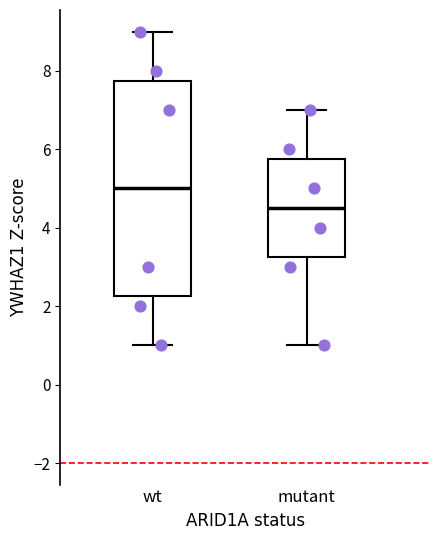

Reading left to right, read every box against the y-axis: the position of its median line, the range the box covers, and the ends of its whiskers. The values are not printed on the chart, so give them approximately, as read against the axis.

wt: median 5.0, box 2.2 to 7.8, whiskers 1.0 to 9.0
mutant: median 4.6, box 3.2 to 5.8, whiskers 1.0 to 7.0